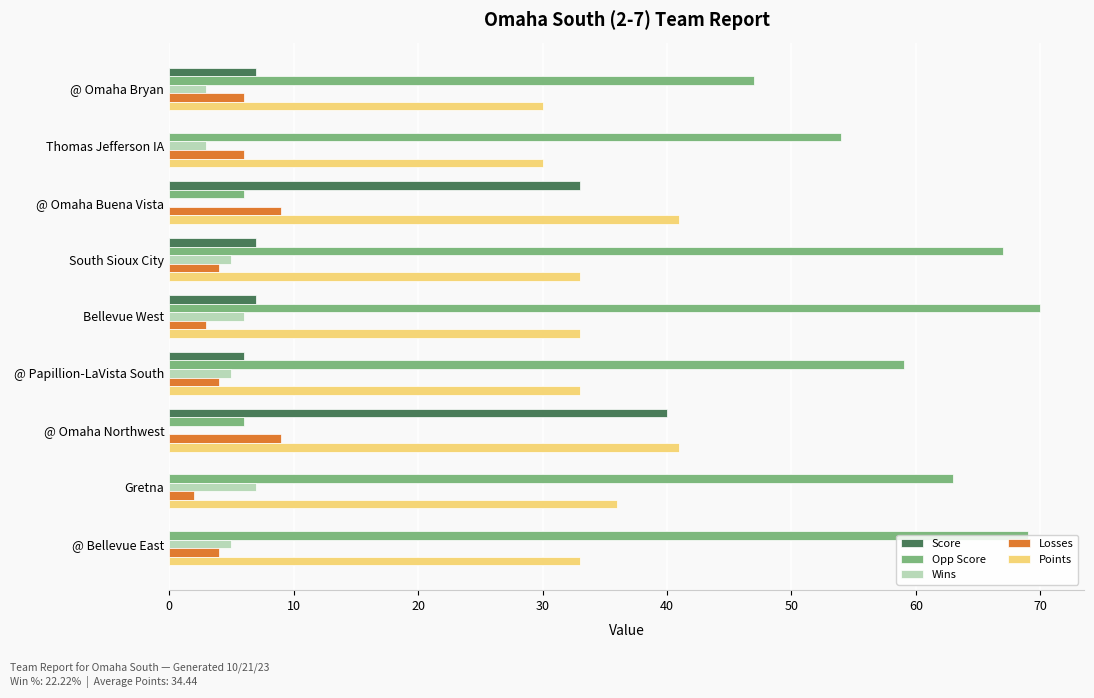

What is the greatest value displayed?

70